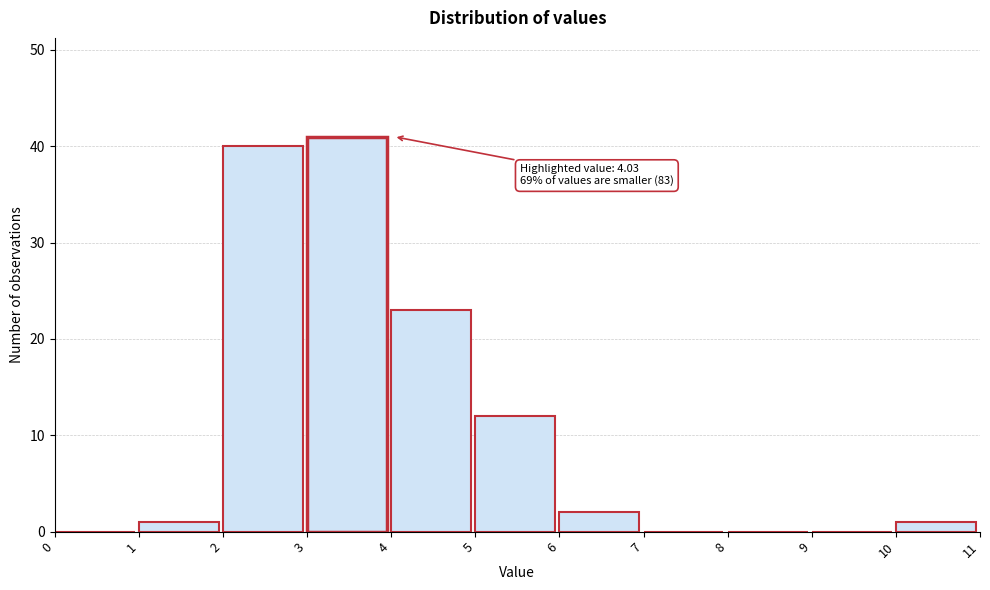

Which range on the x-axis has the tallest bar?

3 to 4